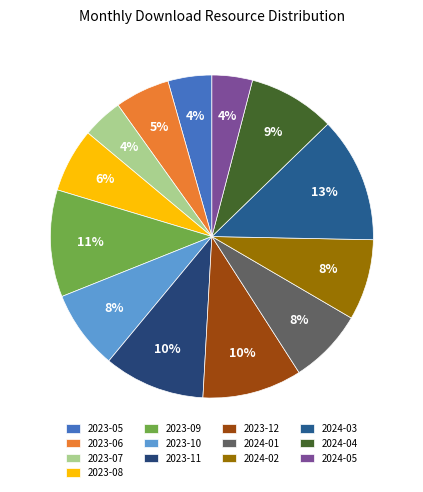

Rank the categories by value from highest to lowest.

2024-03, 2023-09, 2023-11, 2023-12, 2024-04, 2024-02, 2023-10, 2024-01, 2023-08, 2023-06, 2023-05, 2023-07, 2024-05